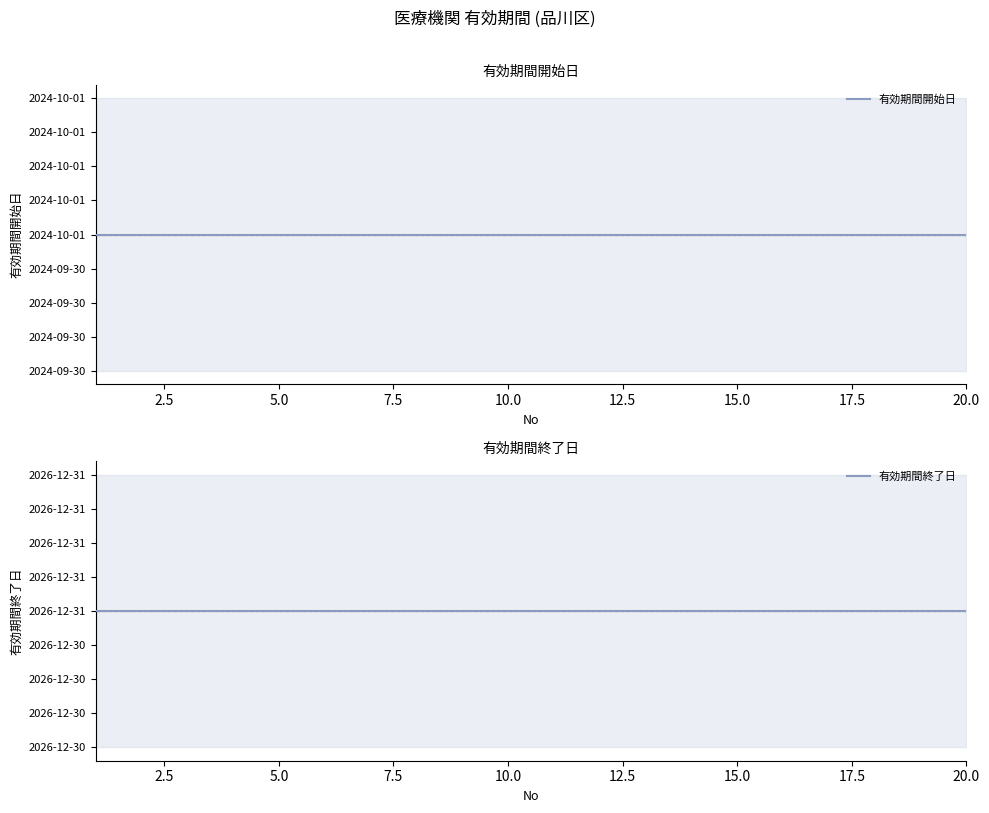

True or false: 有効期間終了日 and 有効期間開始日 cross at least once.

False